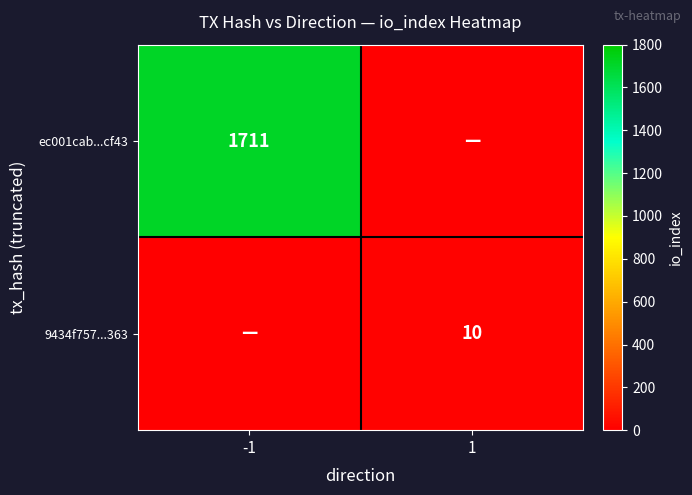

Which has a higher value, -1 or 1?

-1